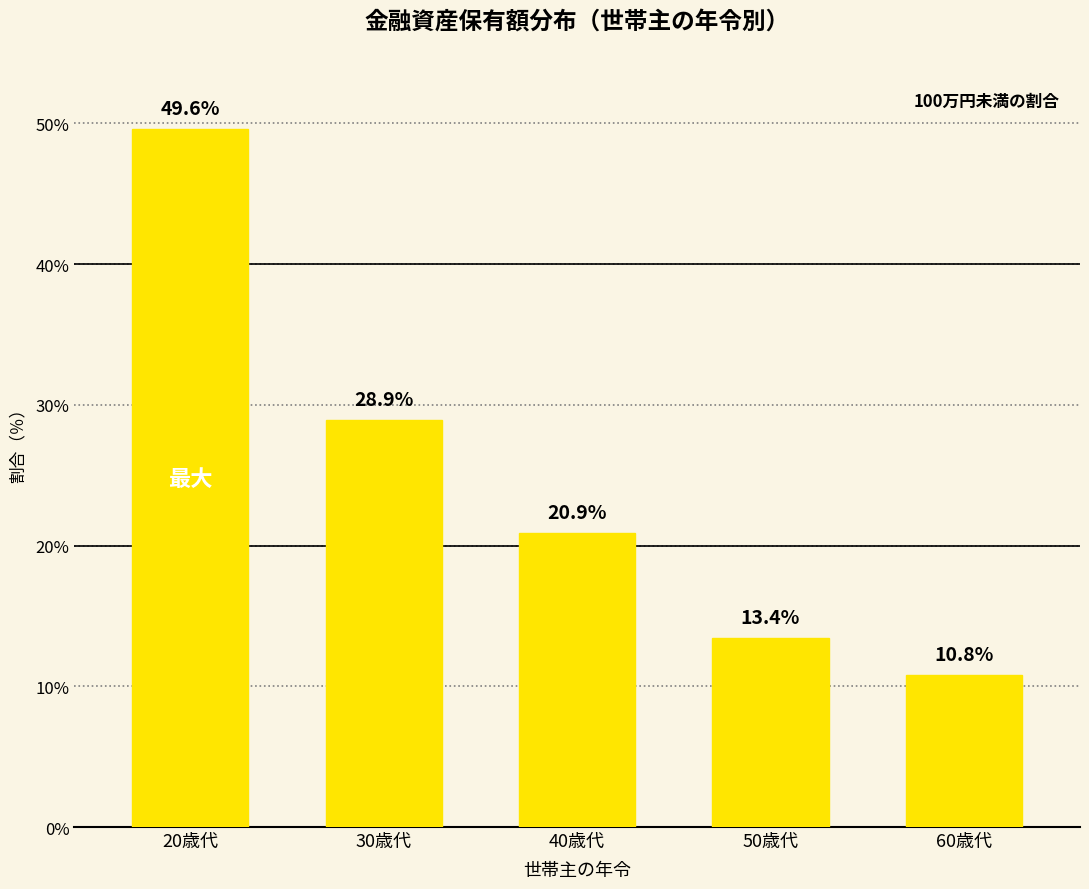

How many data points are less than 20?

2